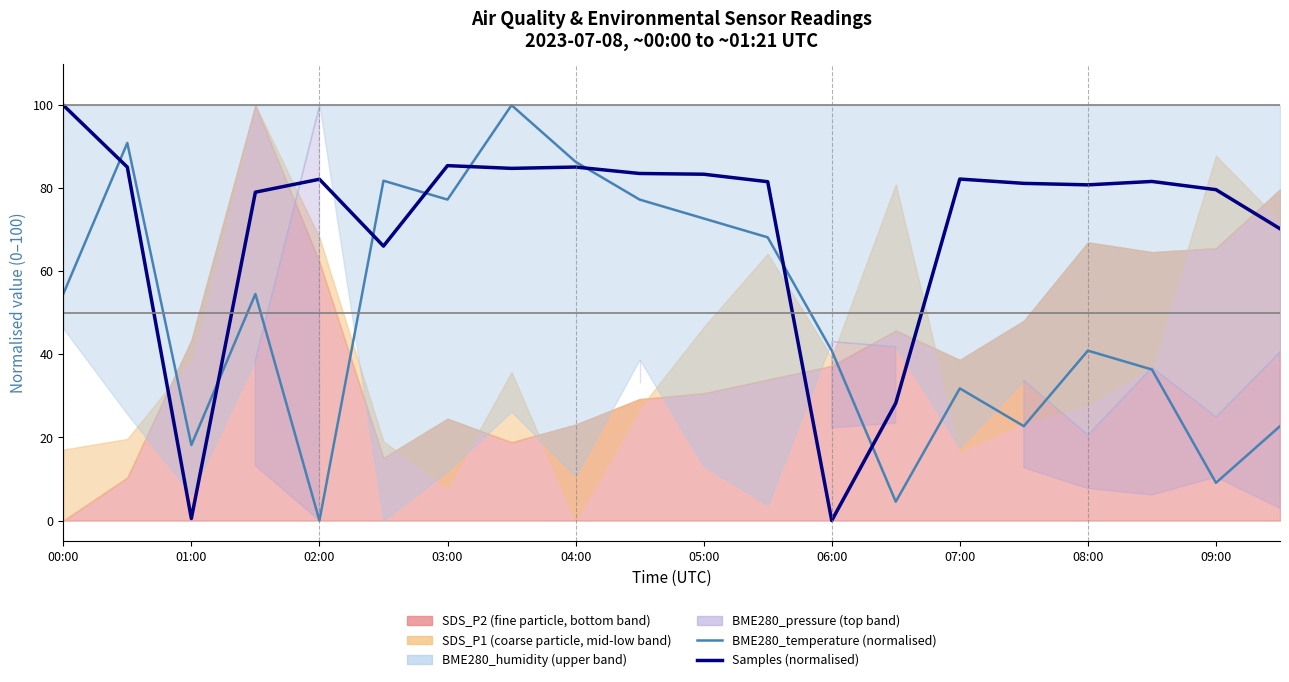

What is the spread (max minus min) of values at 19?

47.5